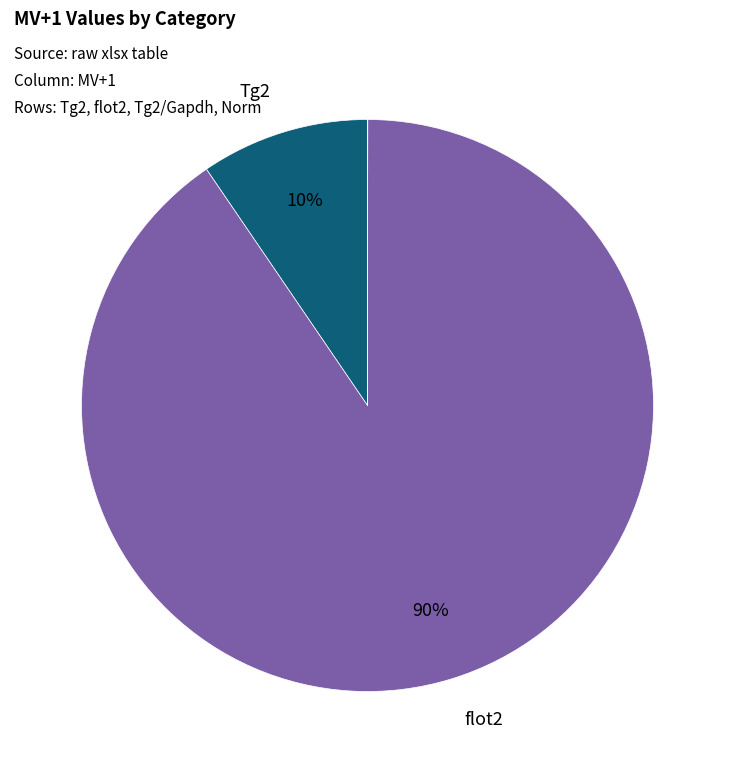

To the nearest percent, what is the average slice percentage?

25%